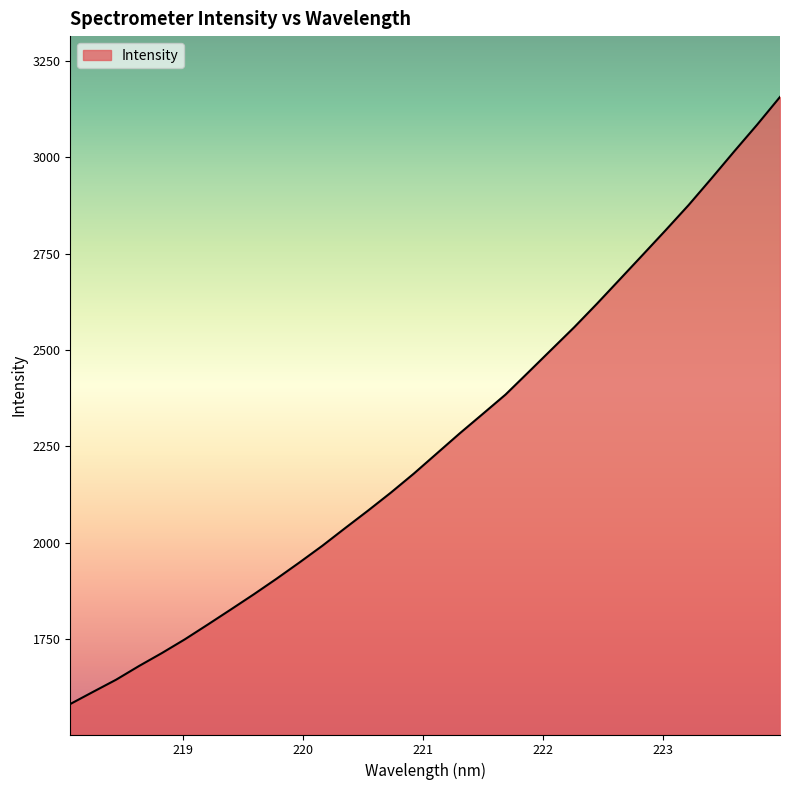

What is the difference between the maximum and minimum values?

1574.6